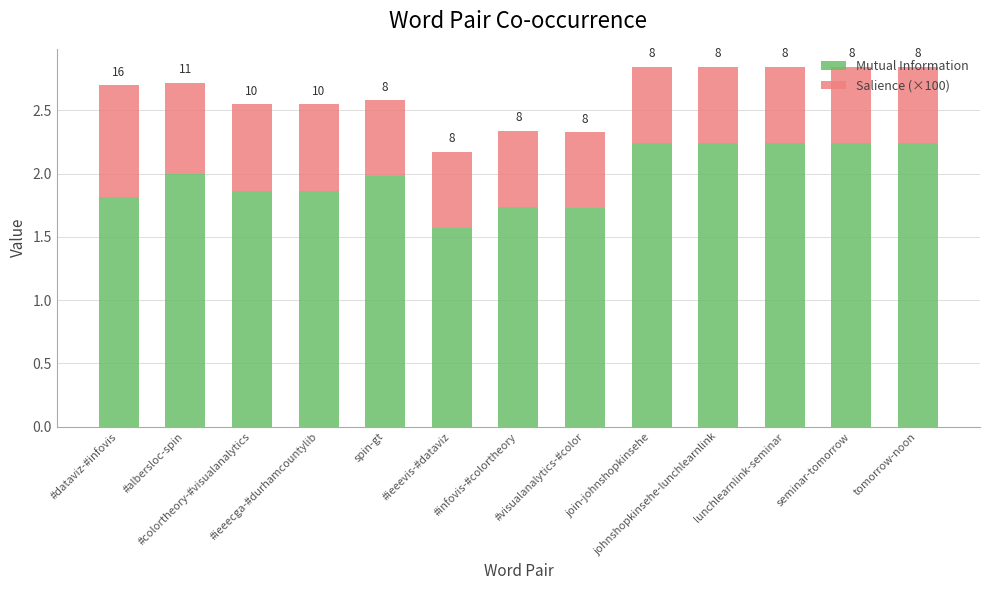

What are all the series names shown in the legend?

Mutual Information, Salience (×100)